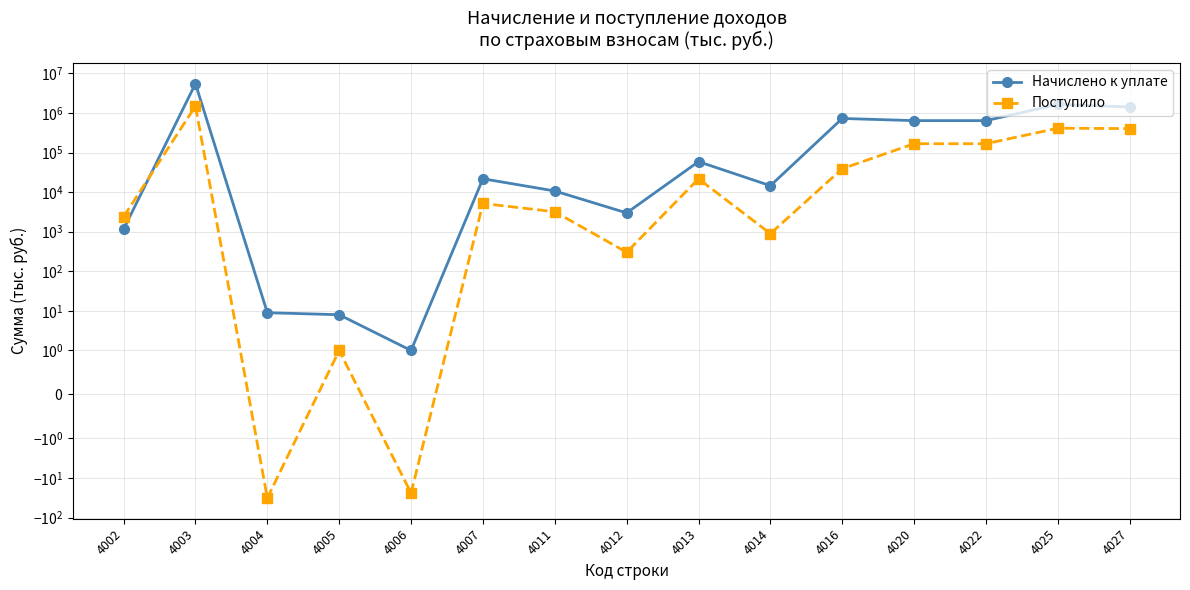

How many interior local valleys does the Поступило series have?

5